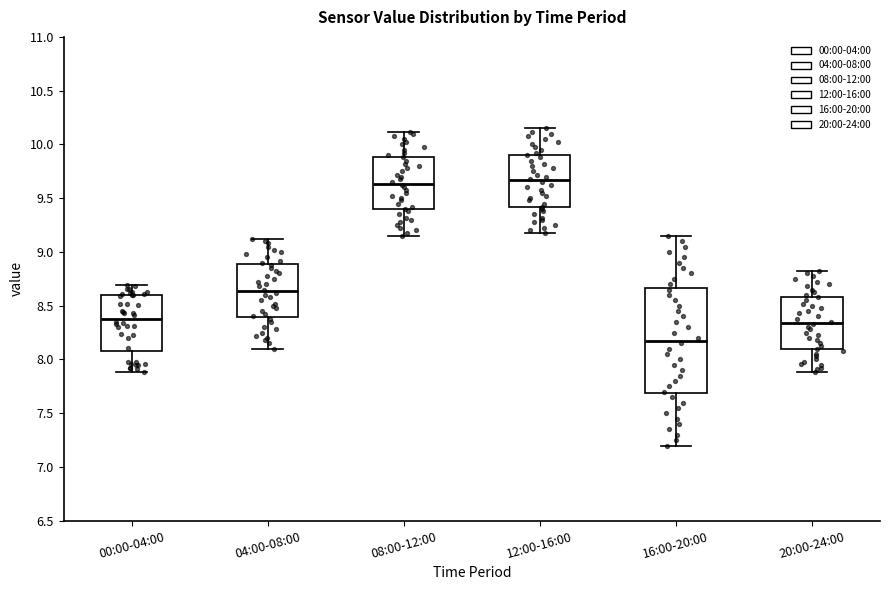

Comparing the boxes themselves (not the whiskers), which one is the tallest?

16:00-20:00